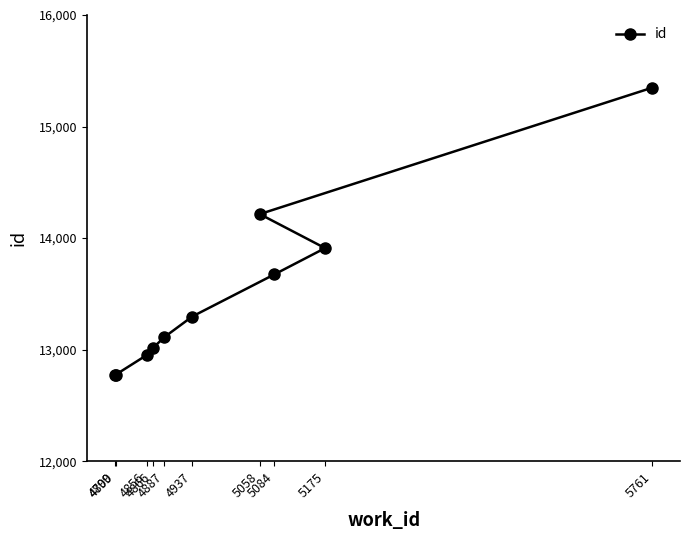

What is the change in value from 4799 to 5761?

+2573